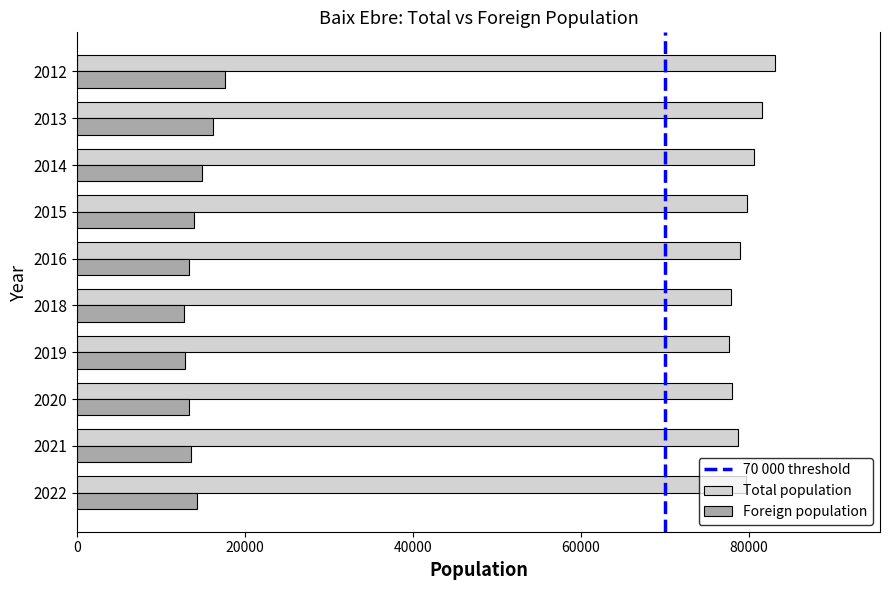

Is it true that Total population equals 57404 at 2012?

False